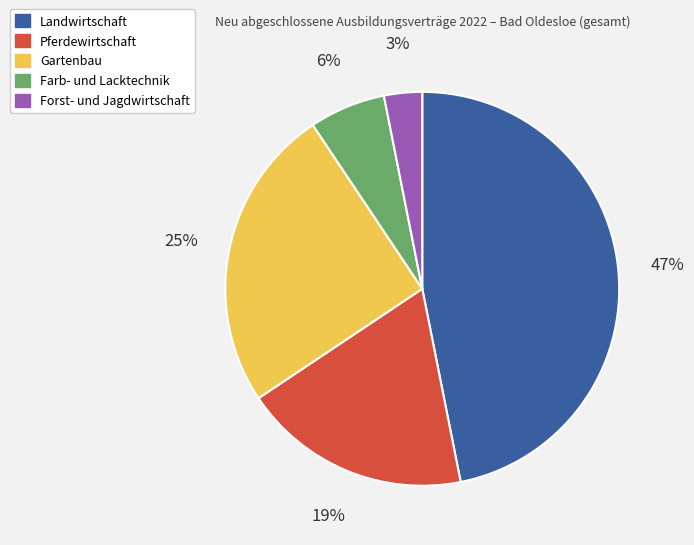

Rank the categories by value from lowest to highest.

Forst- und Jagdwirtschaft, Farb- und Lacktechnik, Pferdewirtschaft, Gartenbau, Landwirtschaft